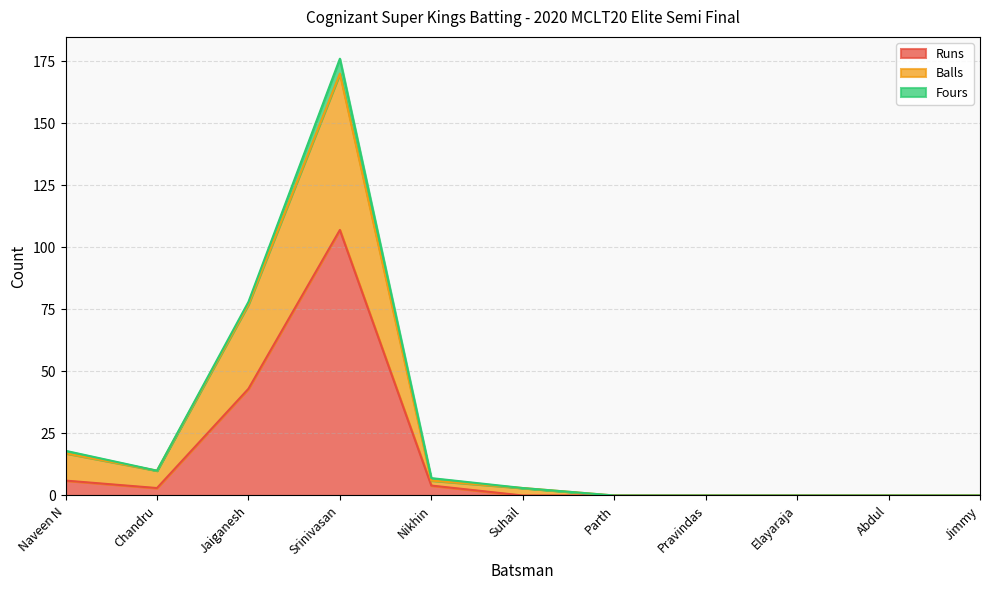

The value of Runs at Naveen N is 6. True or false?

True